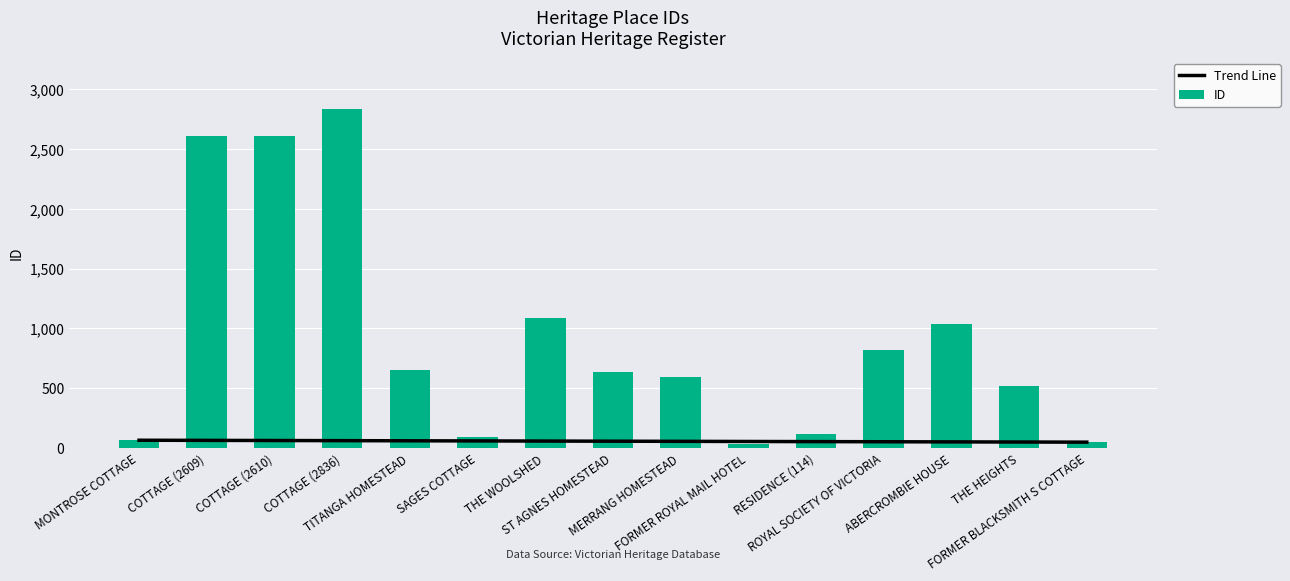

The value of Trend Line at SAGES COTTAGE is 59.3. True or false?

True